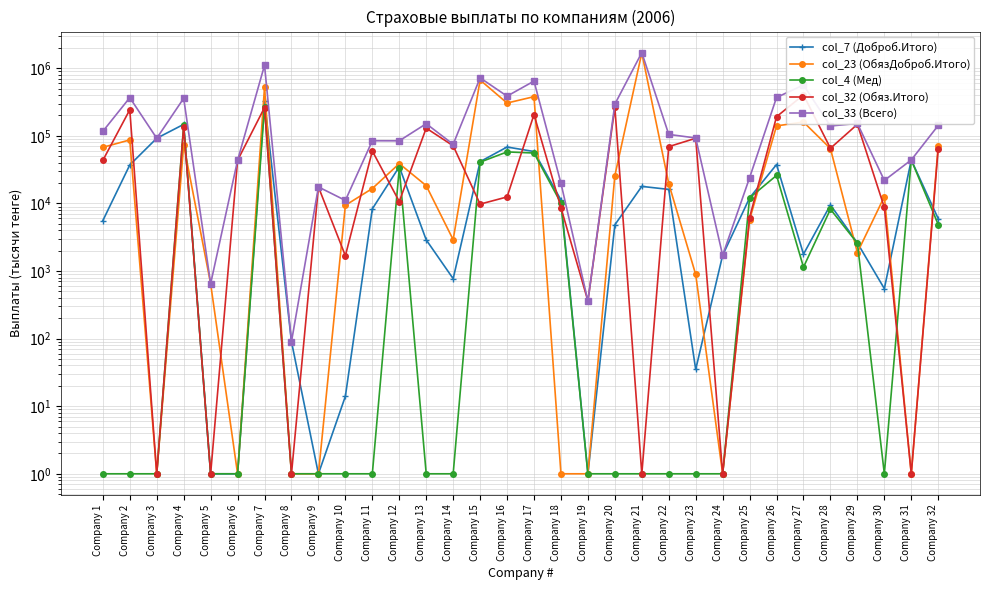

How many times do col_7 (Доброб.Итого) and col_23 (ОбязДоброб.Итого) cross each other?

10